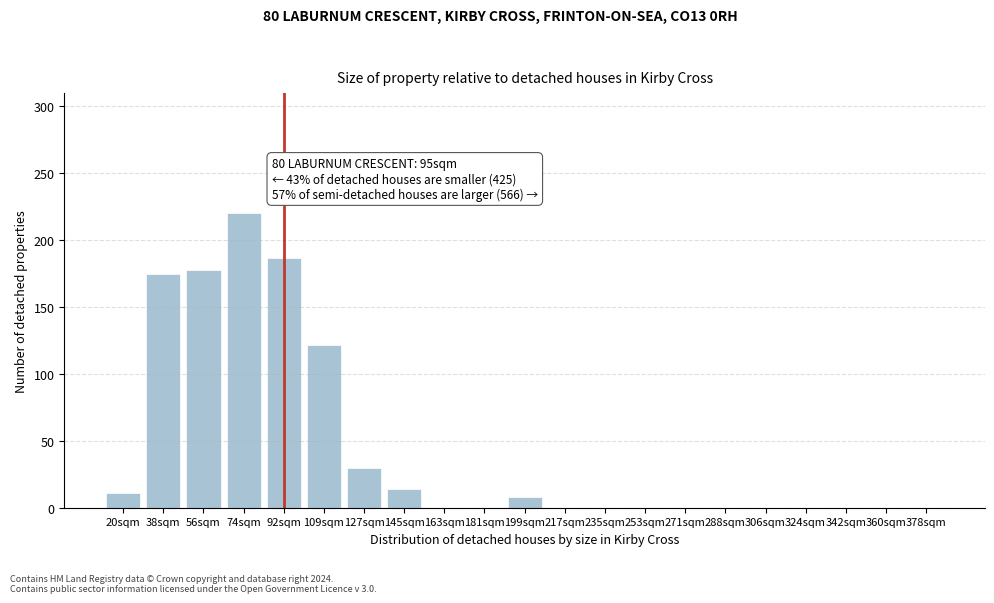

Reading left to right, what are all the values shown in this chart?

20sqm=11	38sqm=175	56sqm=178	74sqm=220	92sqm=187	109sqm=122	127sqm=30	145sqm=14	163sqm=0	181sqm=0	199sqm=8	217sqm=0	235sqm=0	253sqm=0	271sqm=0	288sqm=0	306sqm=0	324sqm=0	342sqm=0	360sqm=0	378sqm=0